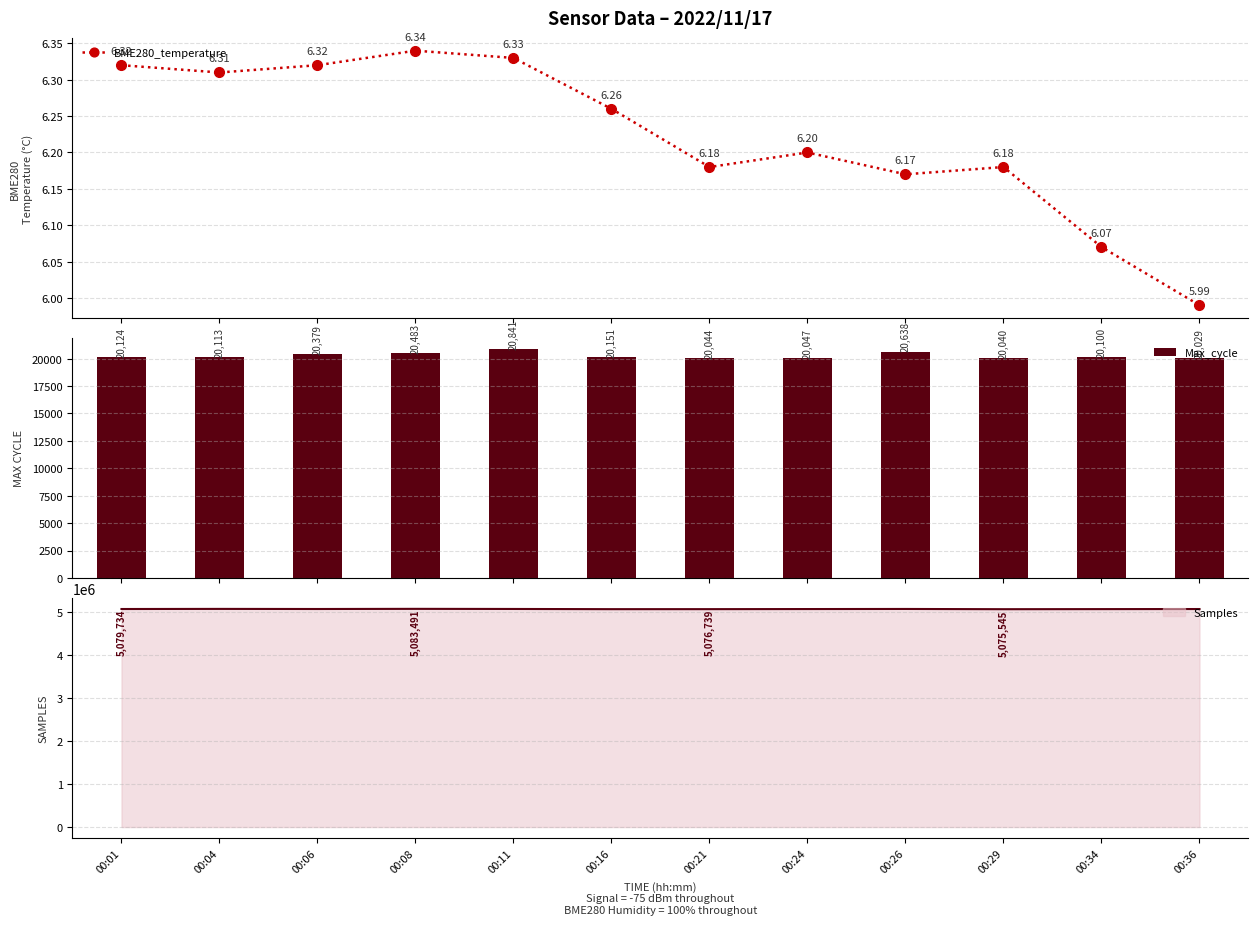

What is the maximum value for BME280_temperature?

6.3